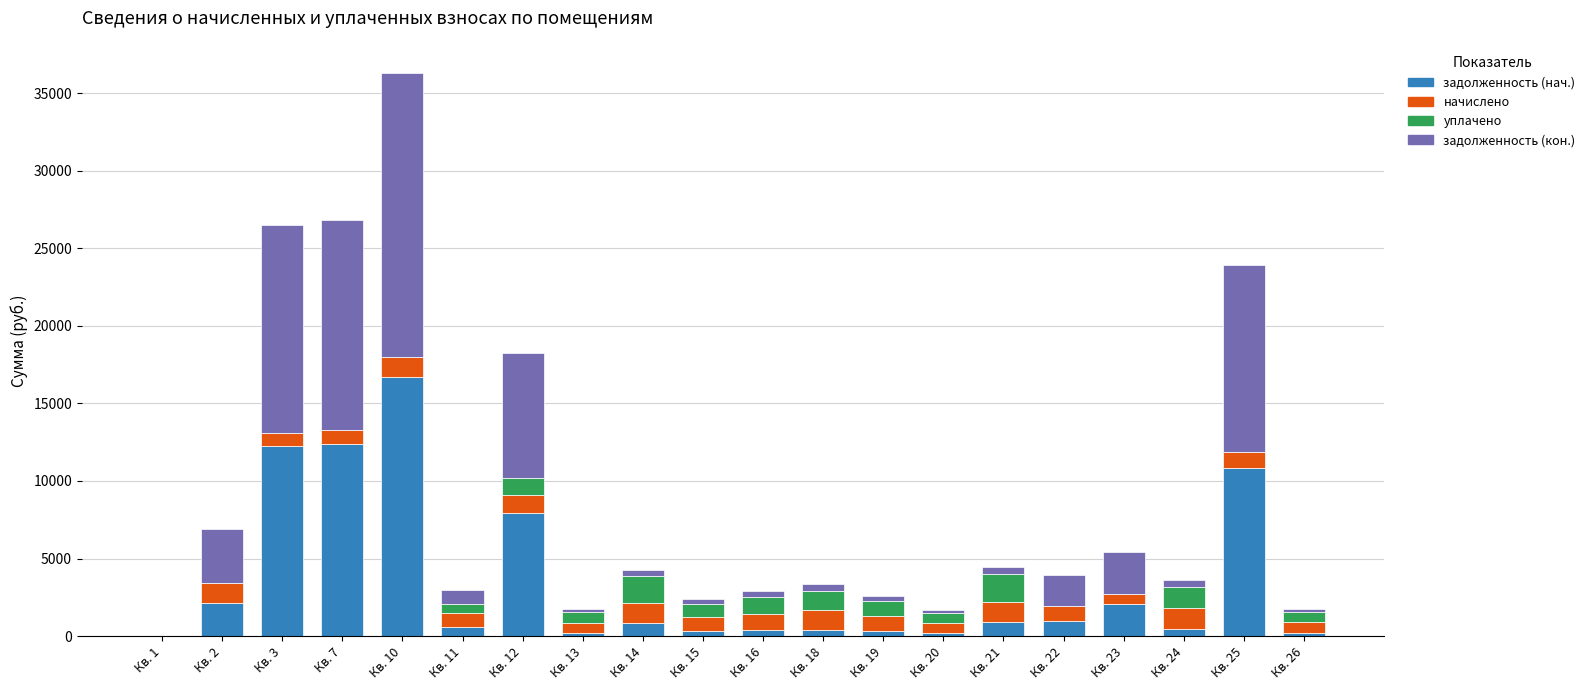

What is the total value across all series at Кв. 10?

36300.9